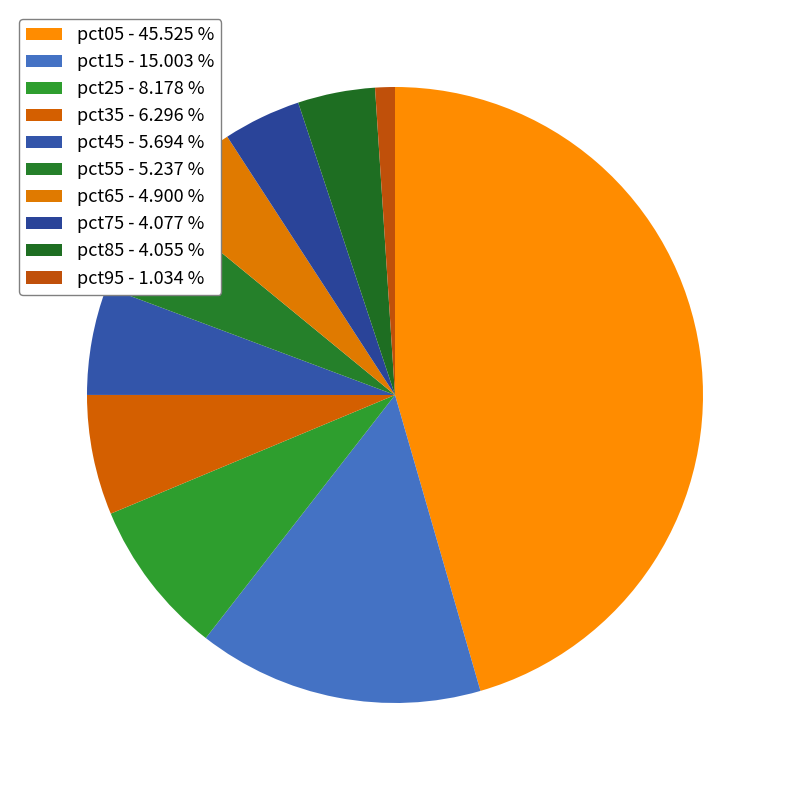

The pct35 slice represents 6% of the pie. True or false?

True